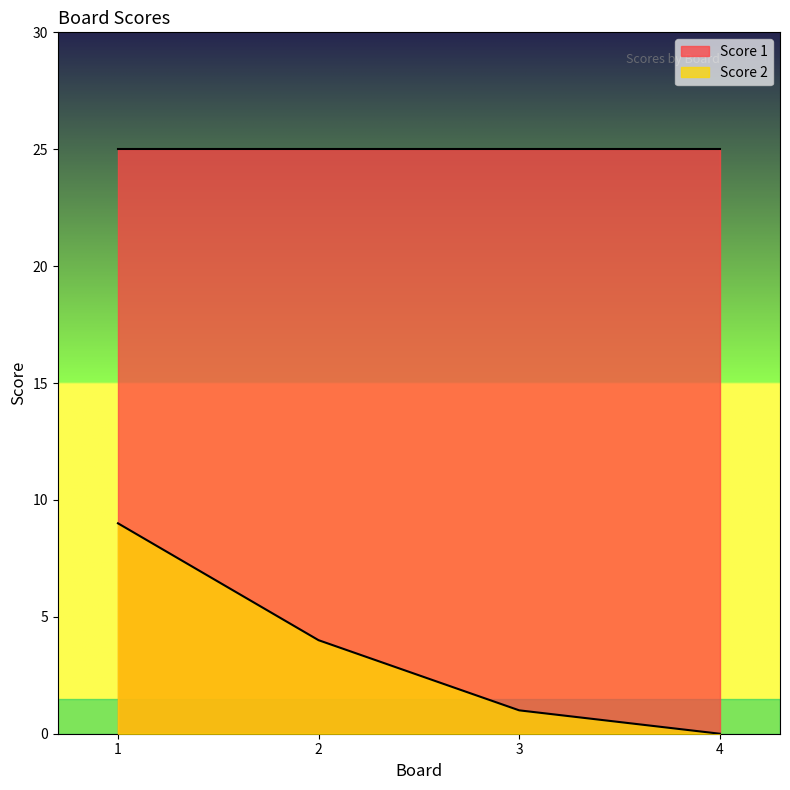

What is the maximum value shown in the chart?

25